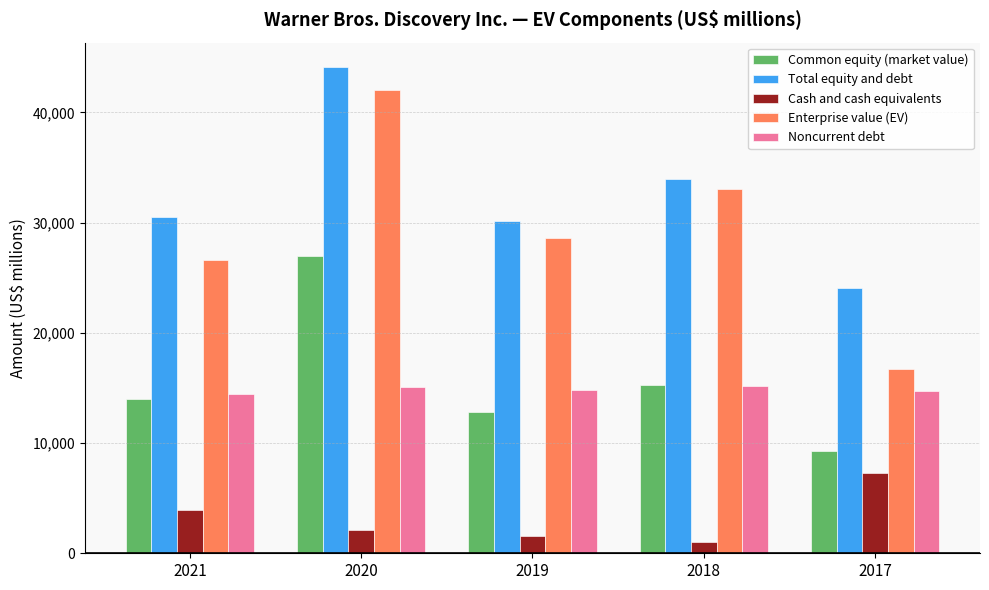

The Cash and cash equivalents series shows 7309 at 2017. True or false?

True